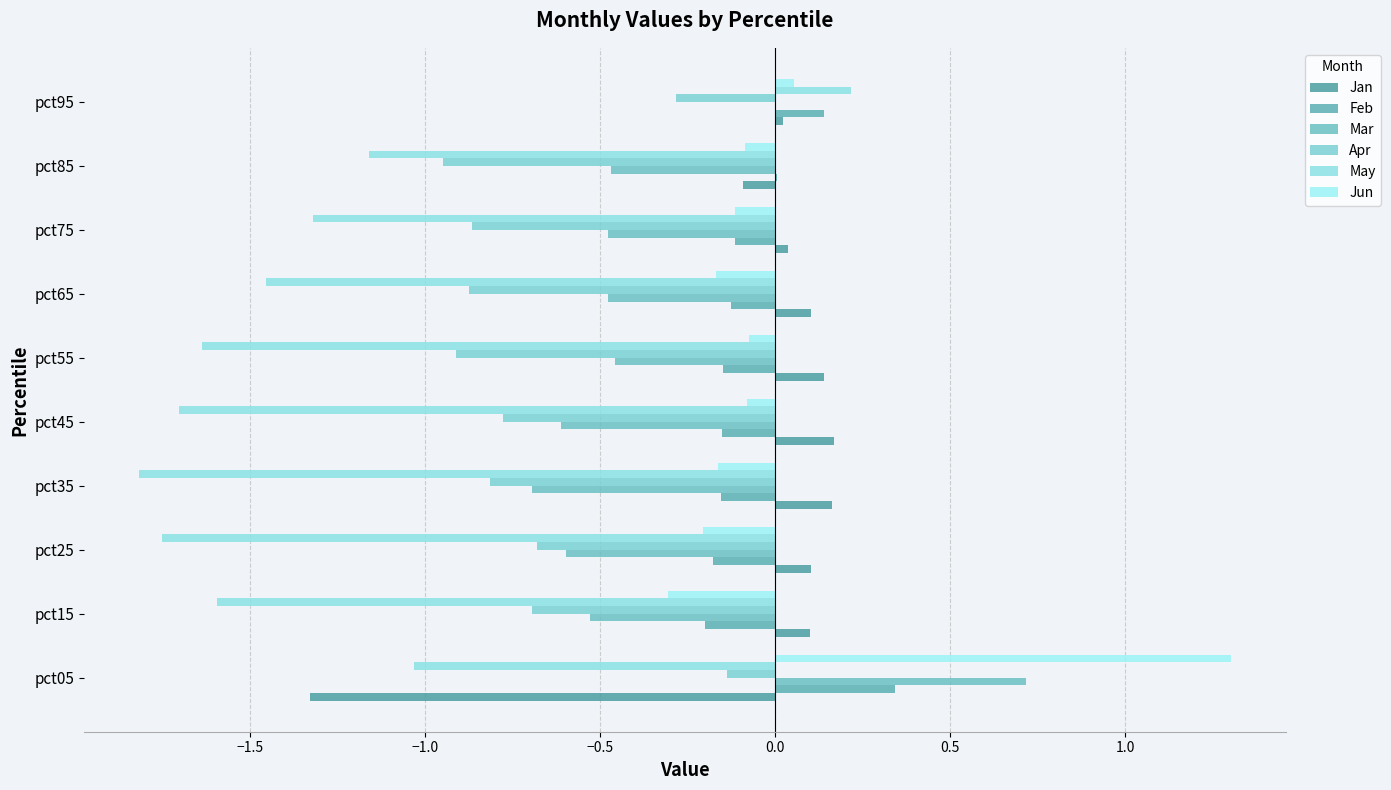

At how many categories does at least one series exceed -1?

10